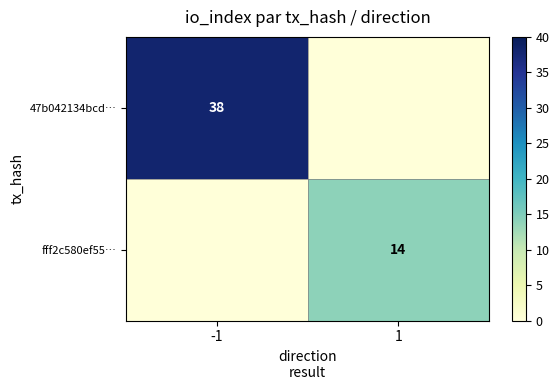

The value of 47b042134bcd… at -1 is 38. True or false?

True